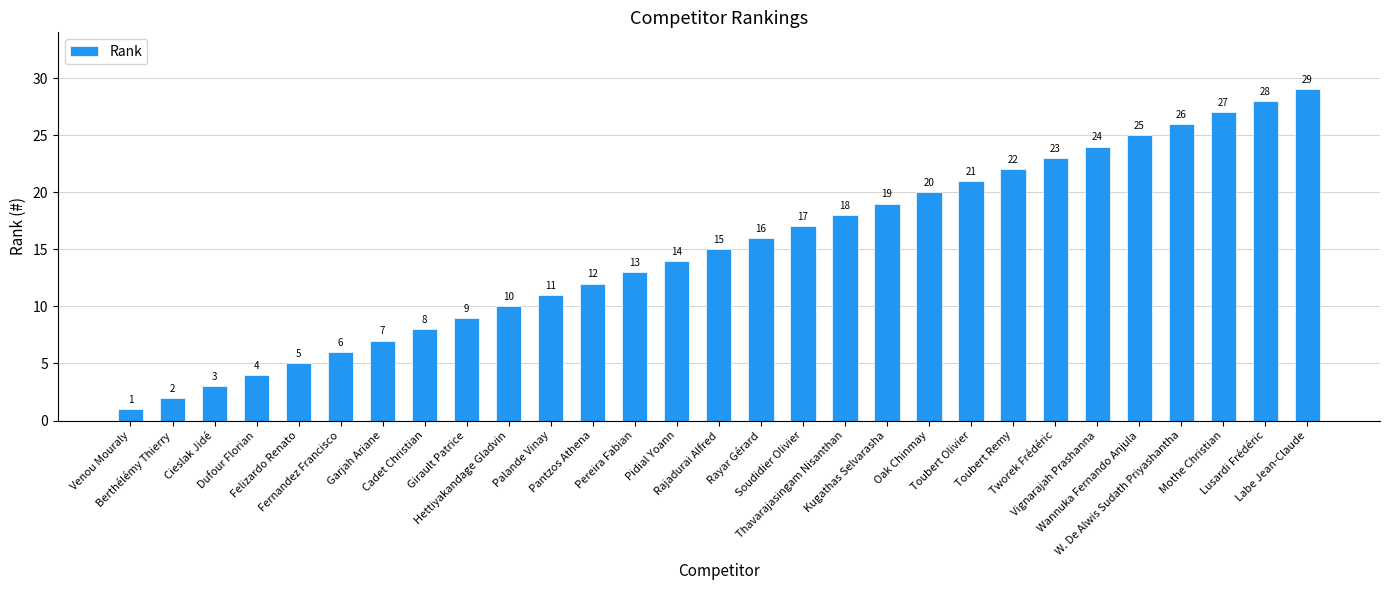

The value at Kugathas Selvarasha is 19. True or false?

True